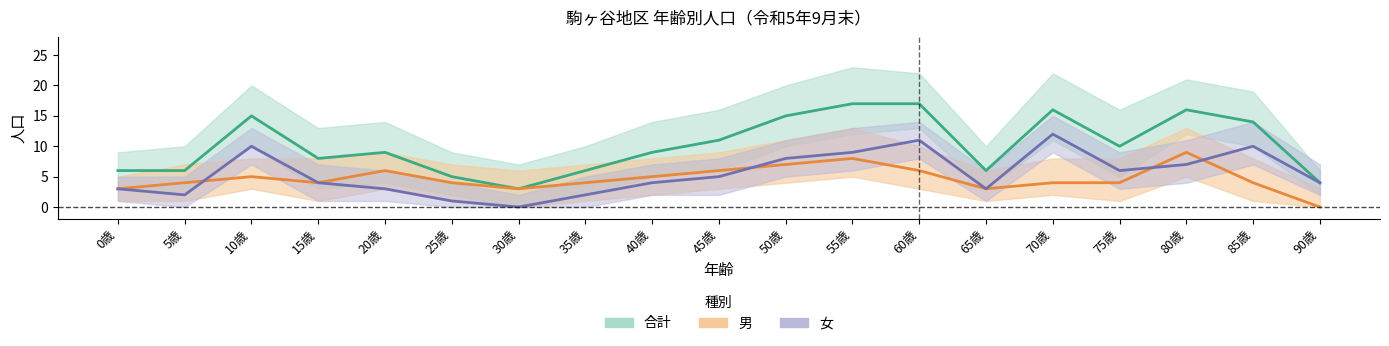

What is the average value of the 合計 series?

10